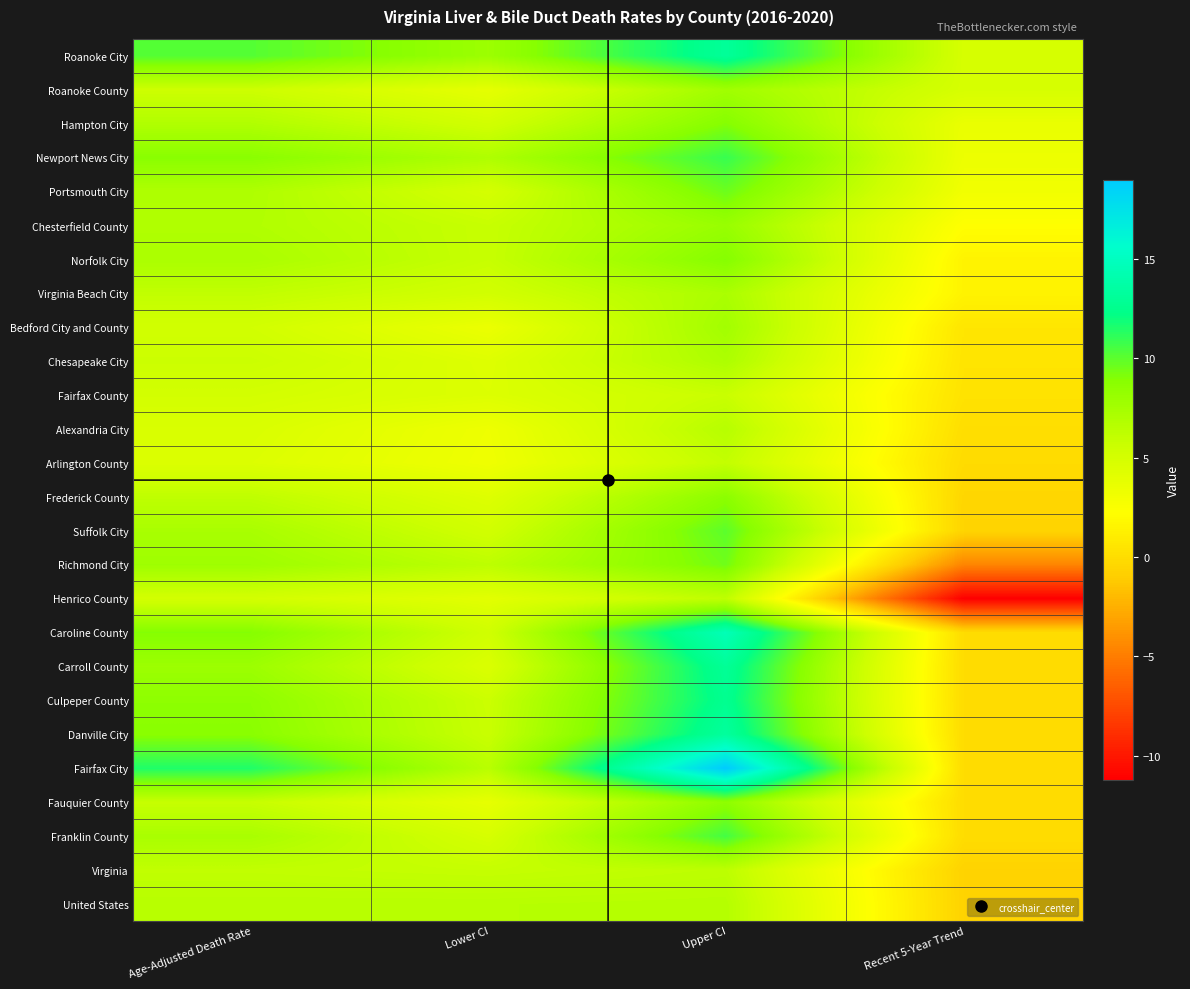

Count the number of data series in this chart.

26